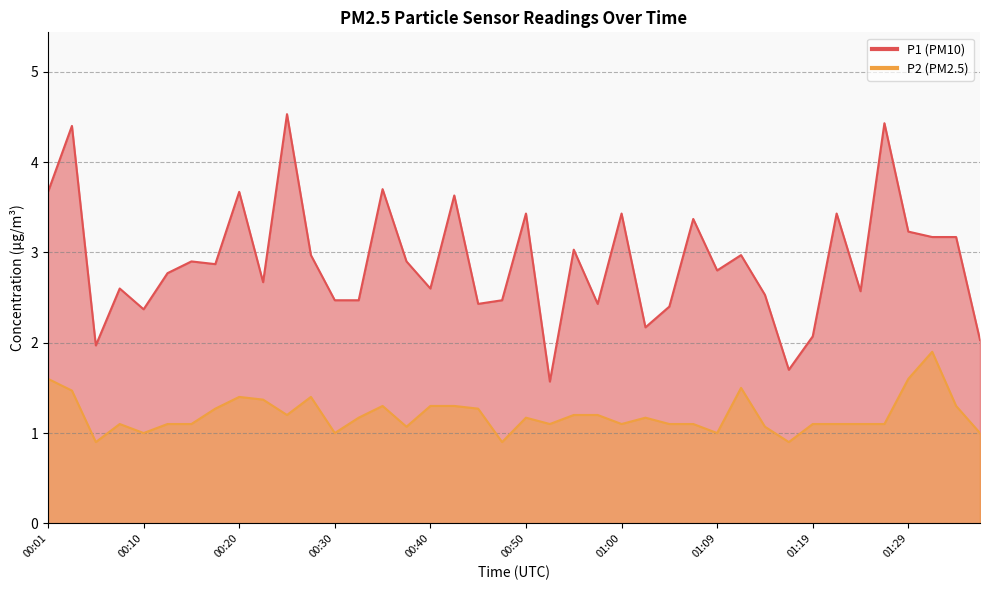

Is it true that P2 equals 0.2 at 01:14?

False